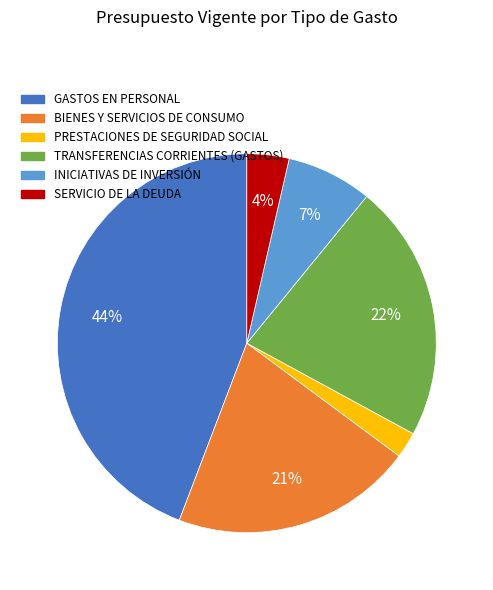

Which has a higher value, SERVICIO DE LA DEUDA or GASTOS EN PERSONAL?

GASTOS EN PERSONAL